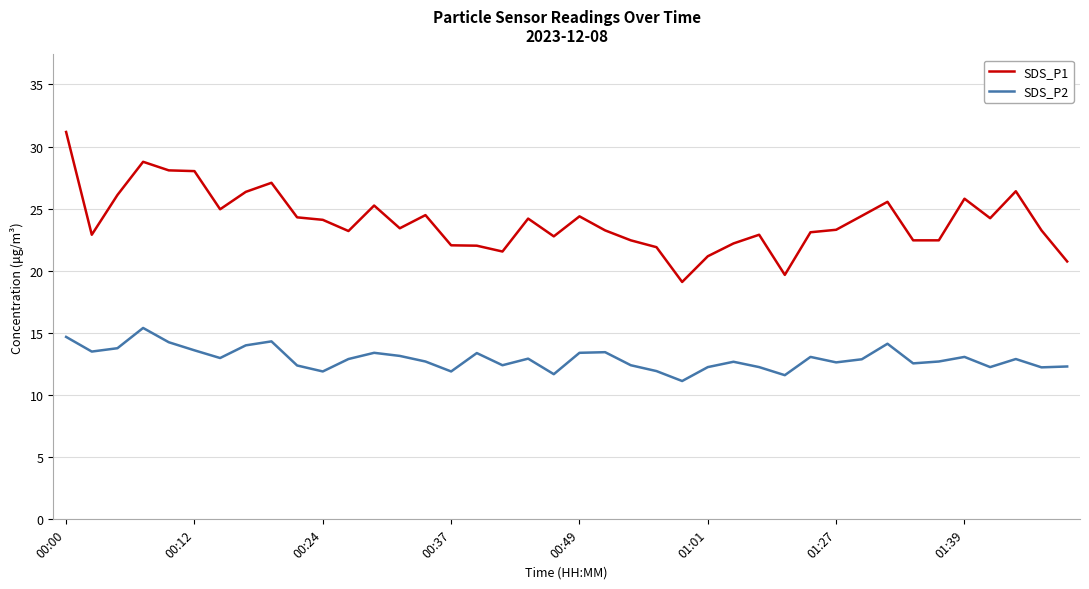

What is the average value of the SDS_P1 series?

24.0